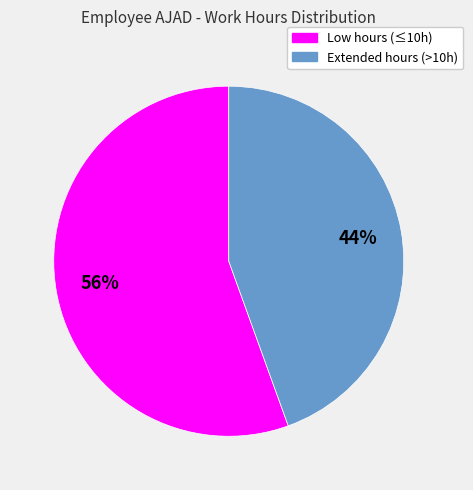

What percentage is the Extended hours (>10h) slice, to the nearest percent?

44%